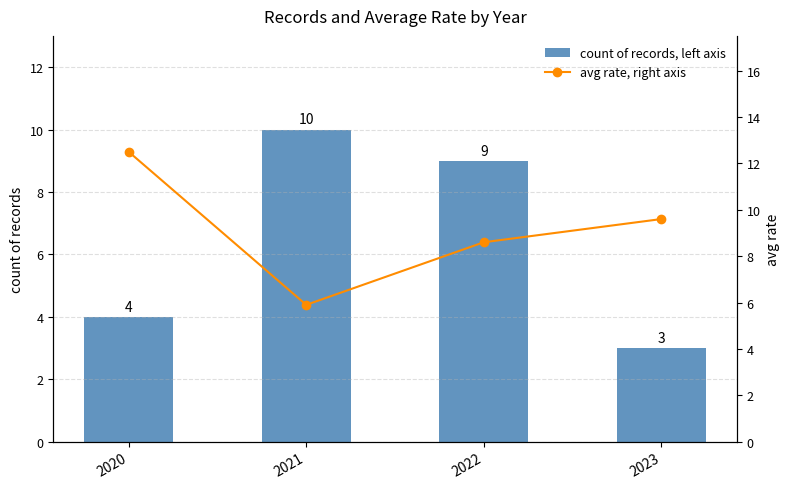

At which category does the chart reach its minimum across all series?

2023